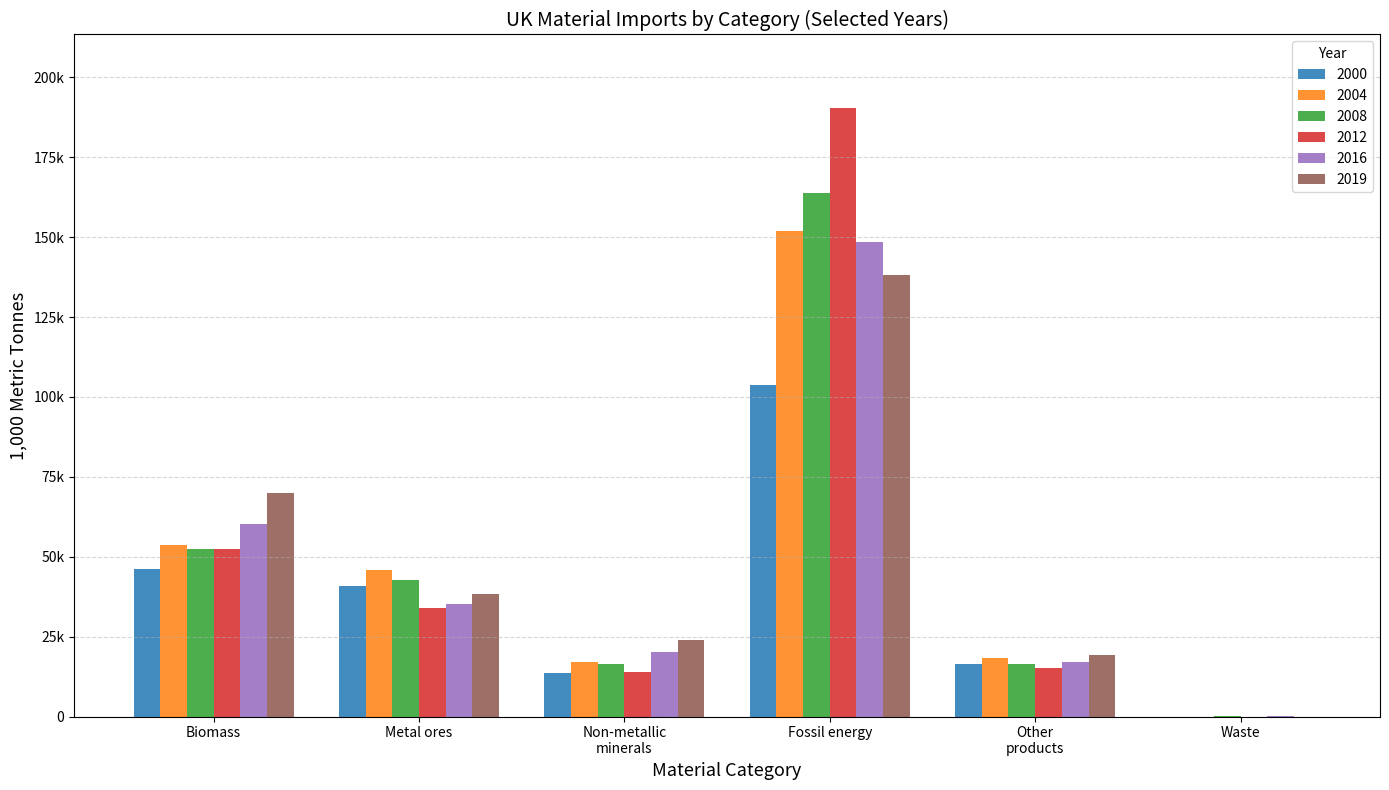

Rank the series by their maximum value, from highest to lowest.

2012, 2008, 2004, 2016, 2019, 2000